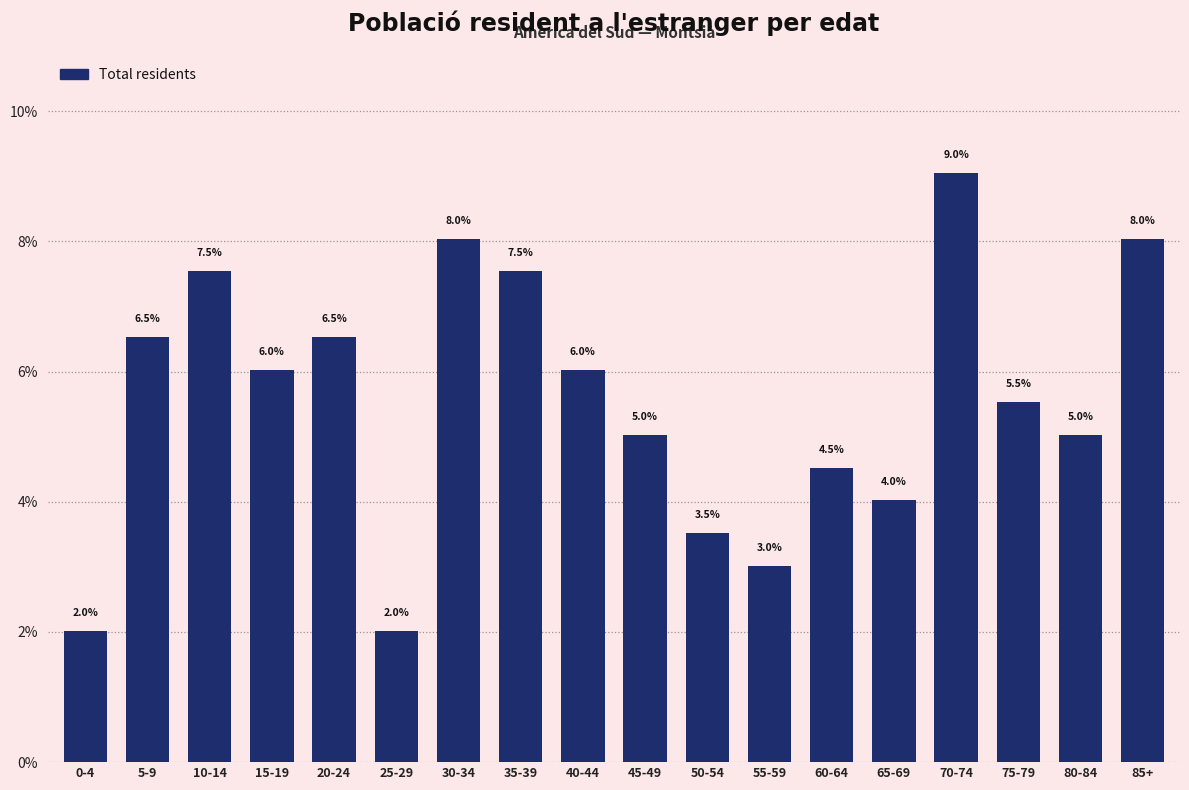

Does the chart contain any negative values?

No